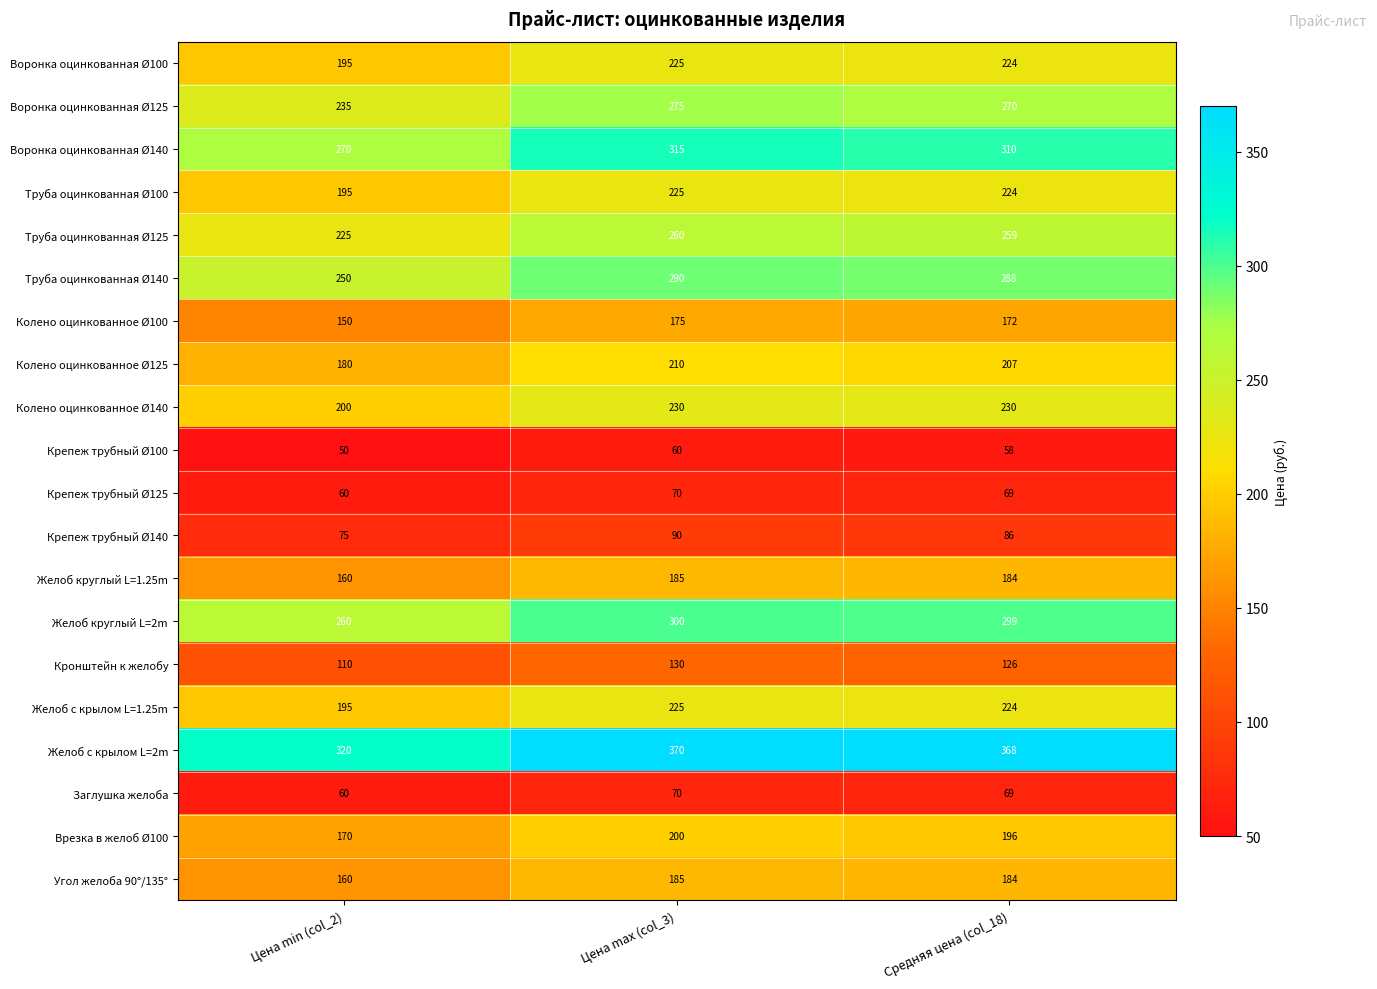

At which label does Угол желоба 90°/135° reach its minimum?

Цена min (col_2)